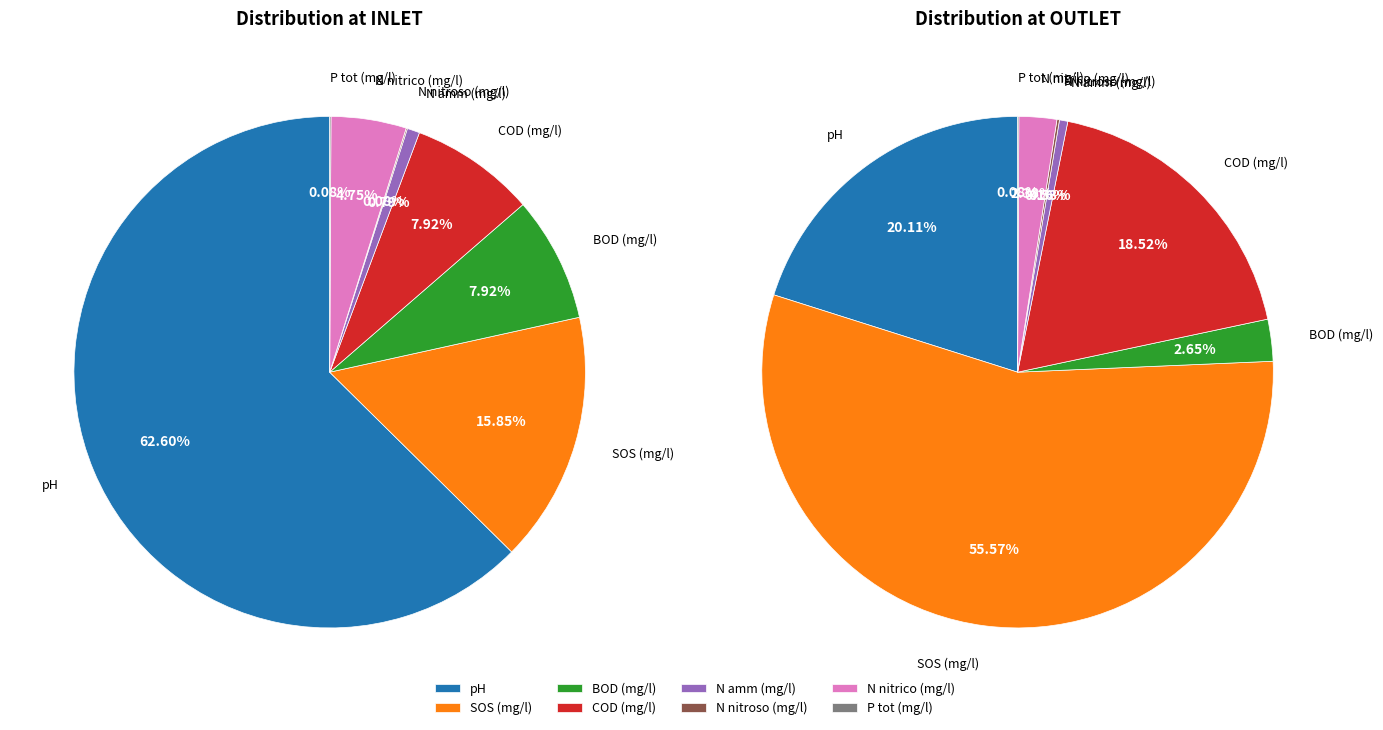

Count the number of slices in the pie.

8